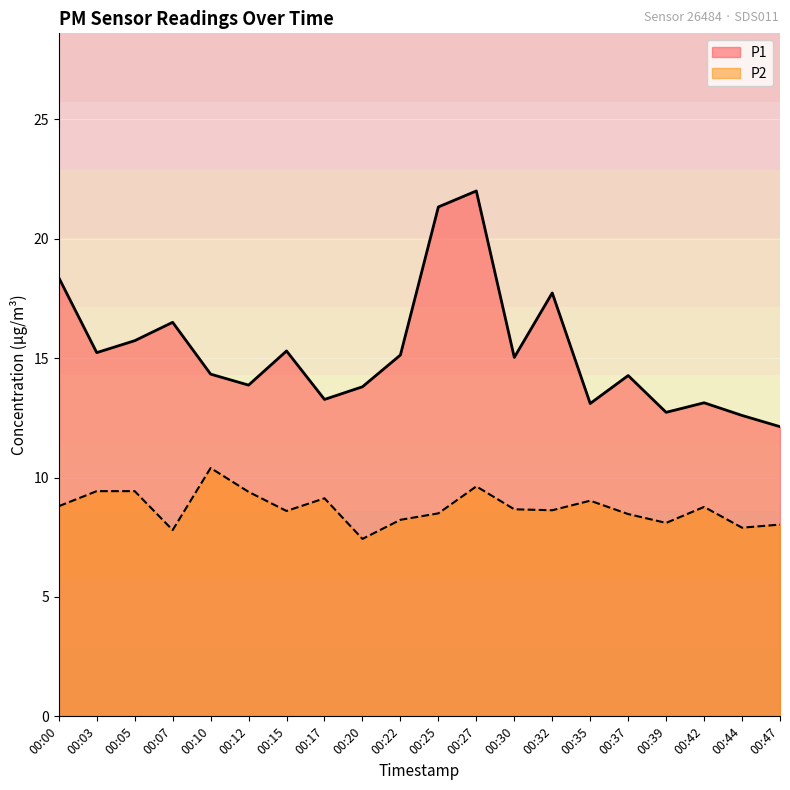

Is the value of P1 at 00:44 greater than the value of P2 at 00:12?

Yes